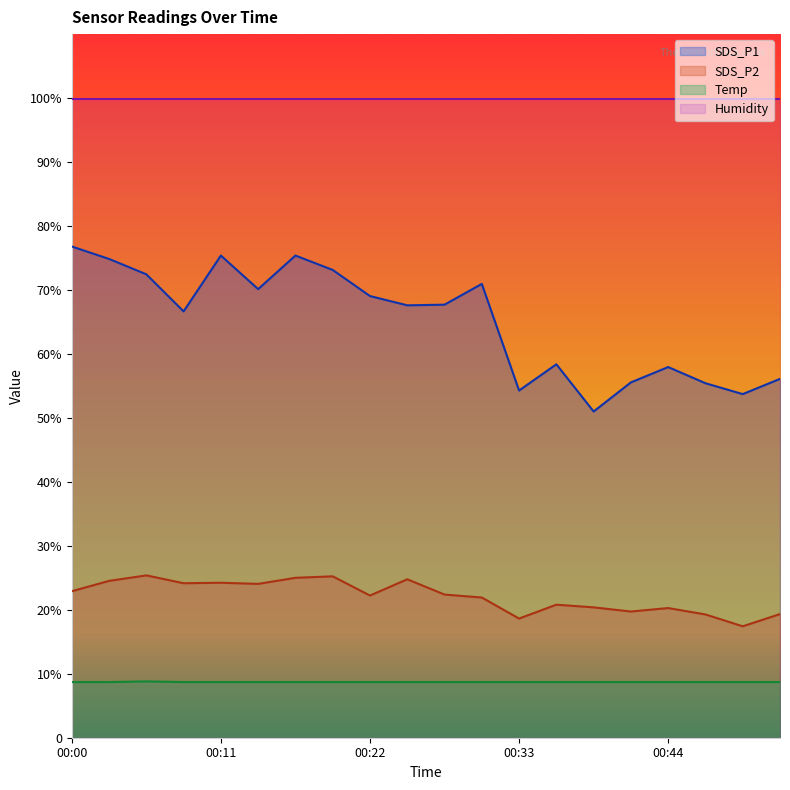

Which label corresponds to the smallest value in the chart?

00:00